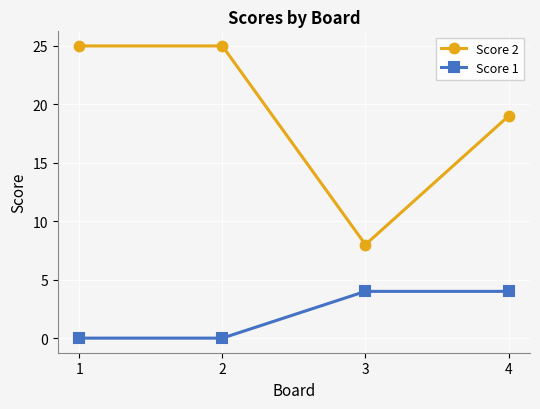

Does the chart have visible grid lines?

Yes